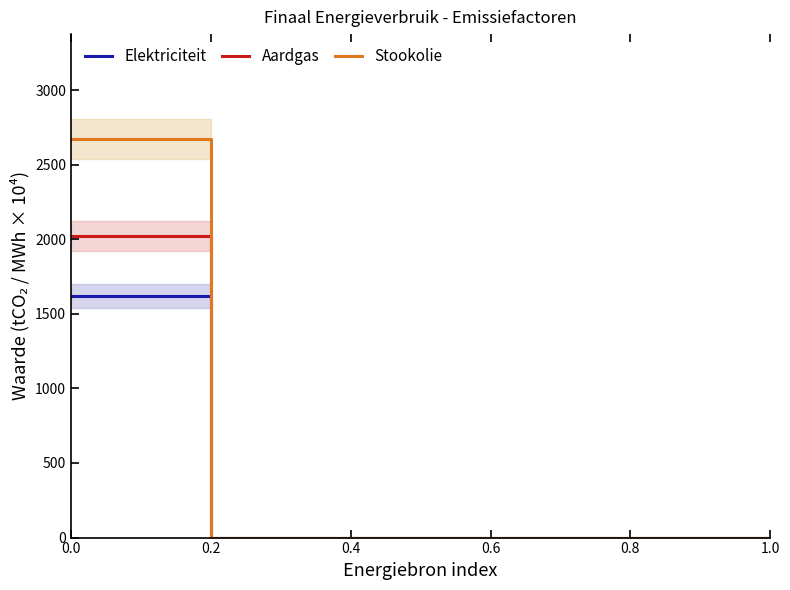

What are all the series names shown in the legend?

Elektriciteit, Aardgas, Stookolie